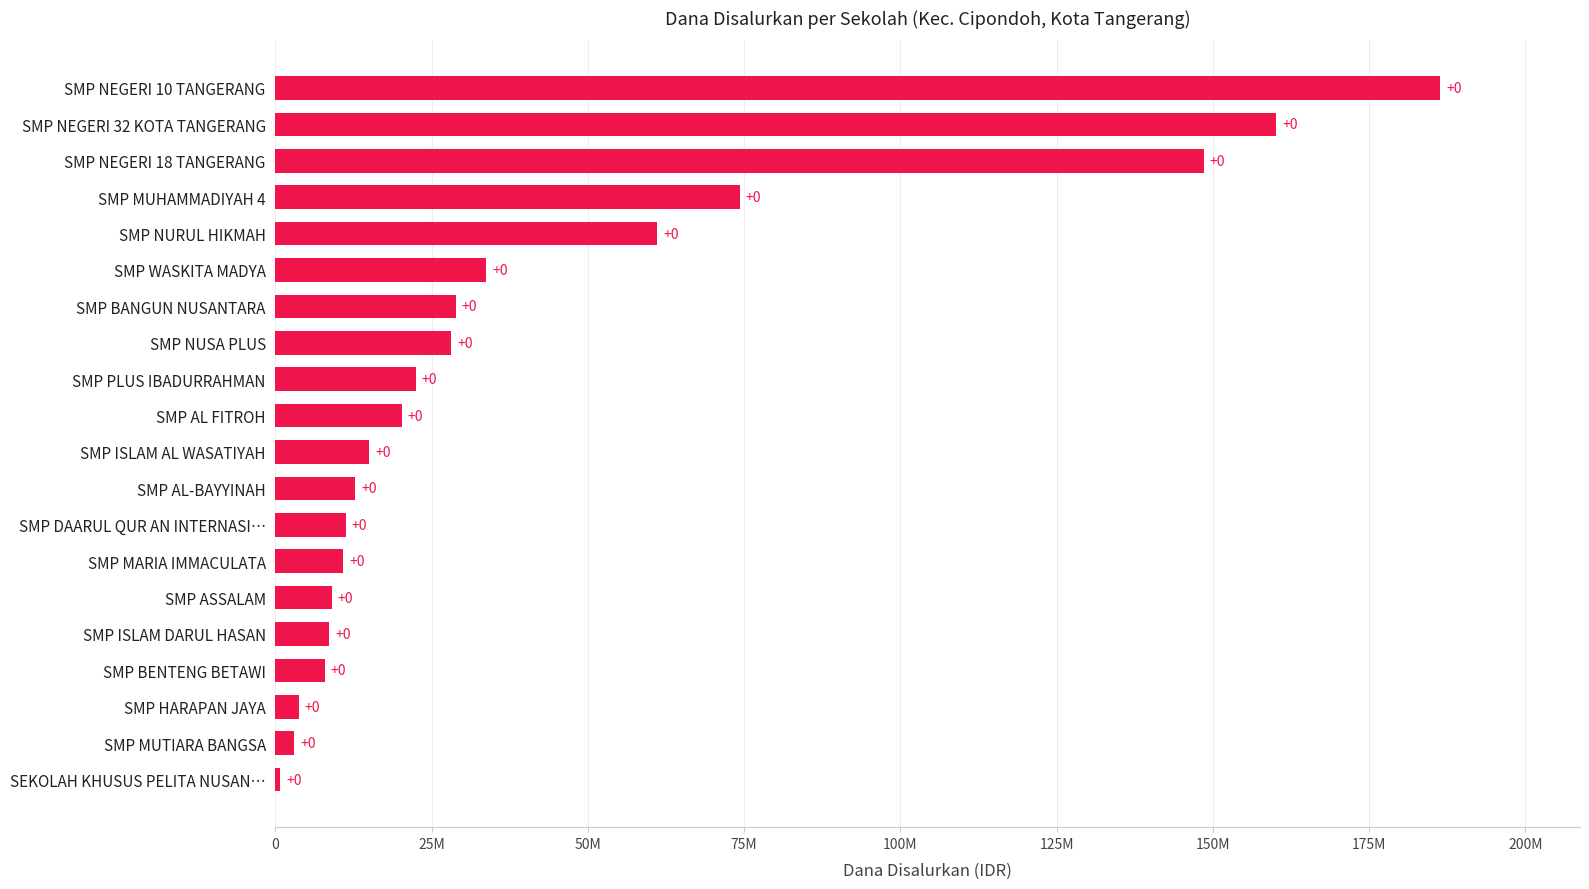

Does the chart contain any negative values?

No